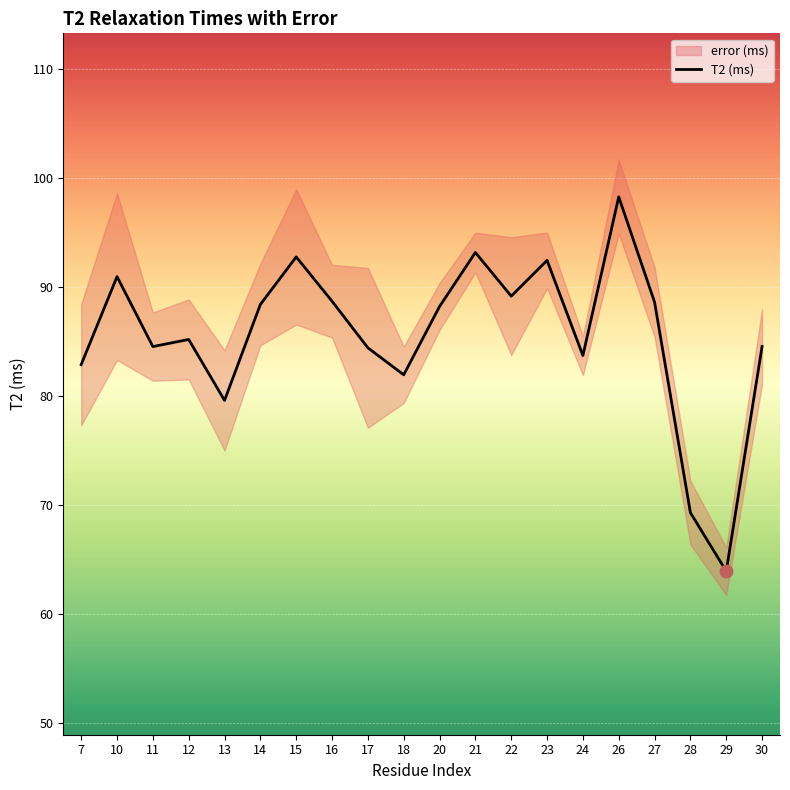

Between 23 and 18, which is larger?

23